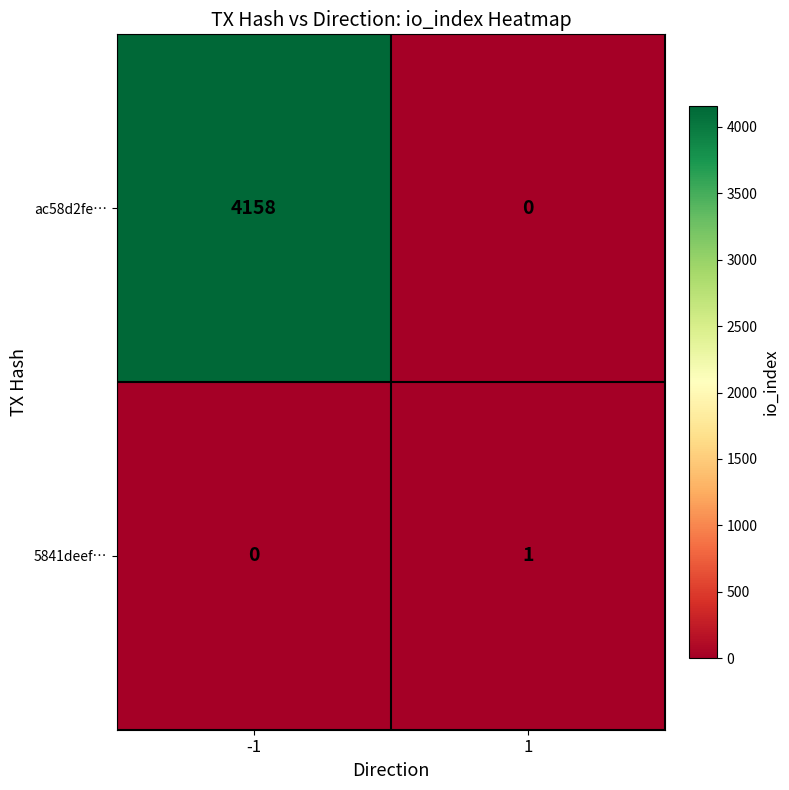

Between -1 and 1, which series saw the biggest shift?

ac58d2fe…